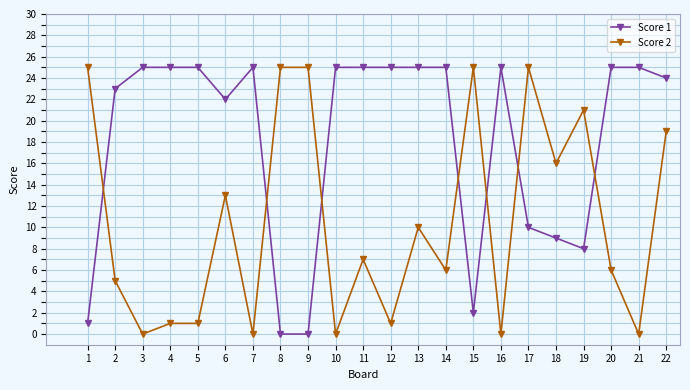

What are all the series names shown in the legend?

Score 1, Score 2